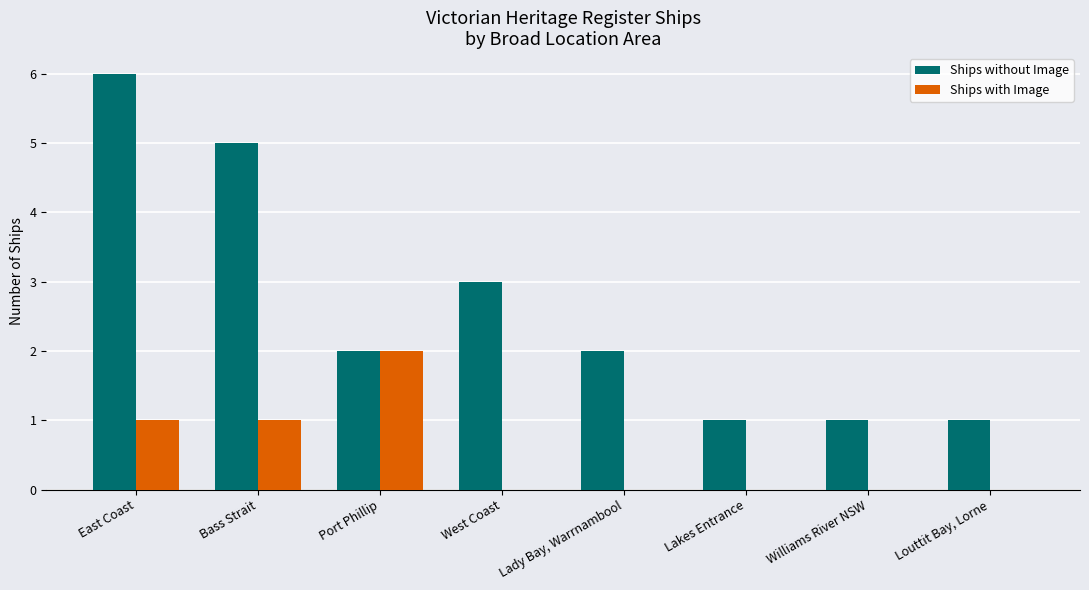

The value of Ships without Image at East Coast is 6. True or false?

True